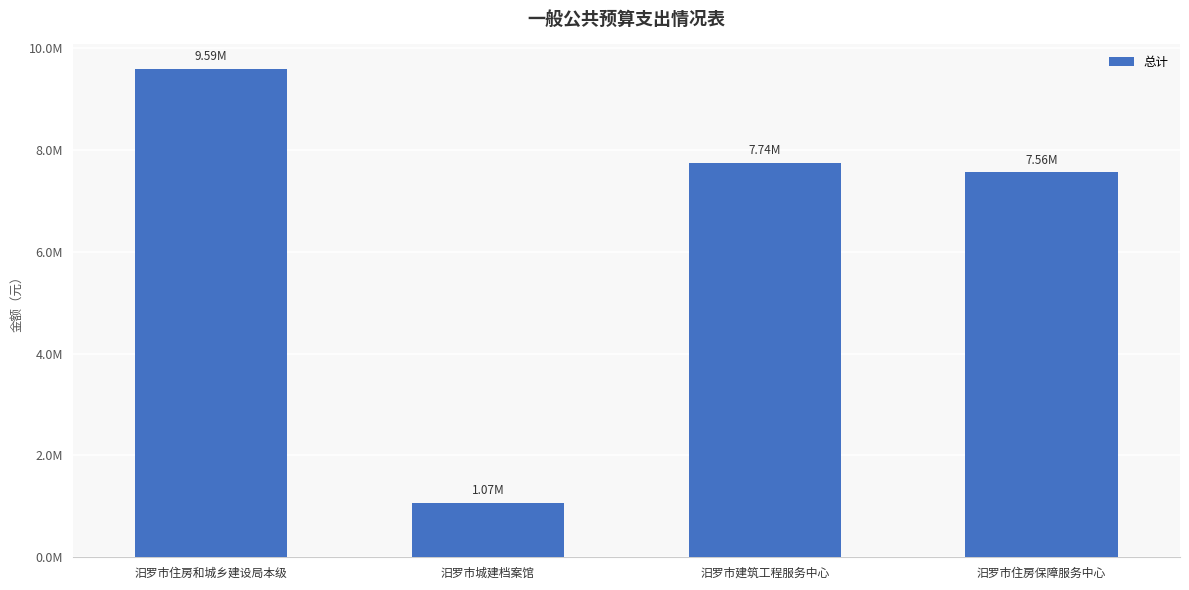

Does the chart contain stacked bars?

No